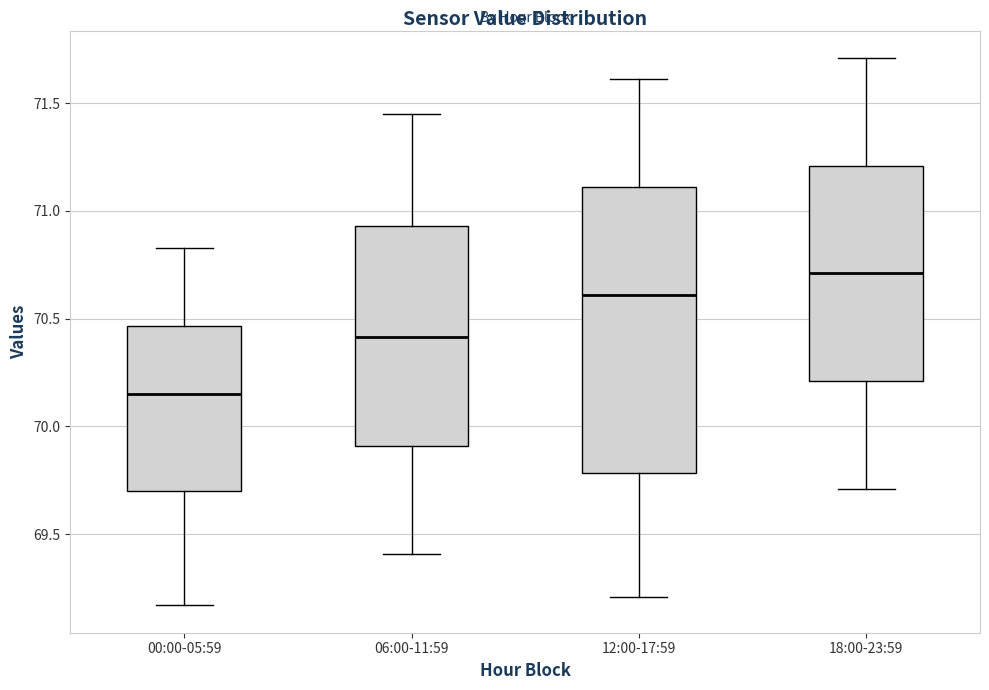

Comparing the boxes themselves (not the whiskers), which one is the tallest?

12:00-17:59